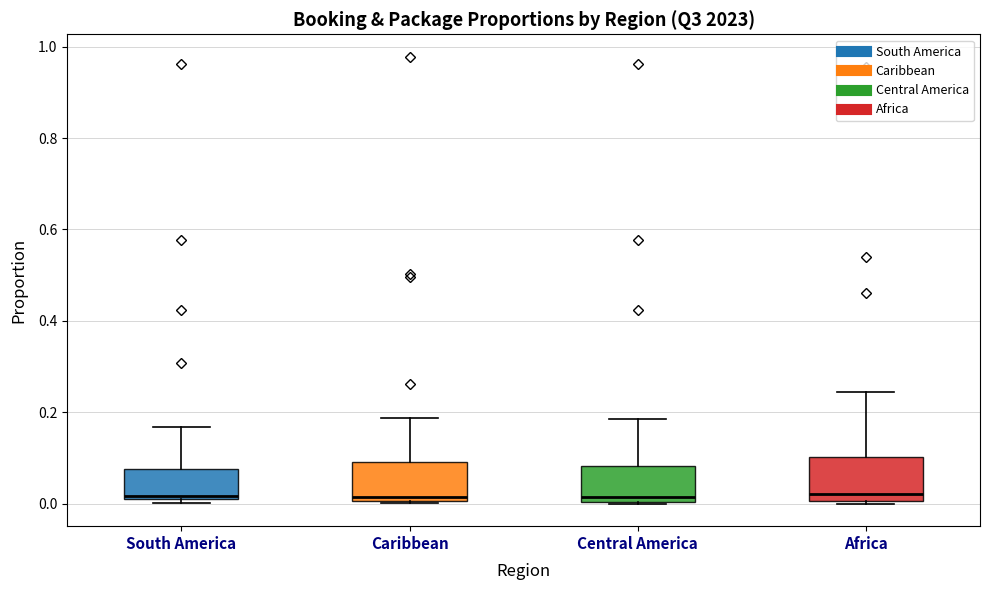

Reading left to right, transcribe this box plot: for each box, give where its median line is, the range the box spans, and where its two whiskers end, as read against the y-axis. The values are not printed on the chart, so give them approximately, as read against the axis.

South America: median 0.02, box 0.00 to 0.08, whiskers 0.00 (just below the box's lower edge) to 0.16
Caribbean: median 0.02, box 0.00 to 0.10, whiskers 0.00 to 0.18
Central America: median 0.02, box 0.00 to 0.08, whiskers 0.00 to 0.18
Africa: median 0.02, box 0.00 to 0.10, whiskers 0.00 to 0.24